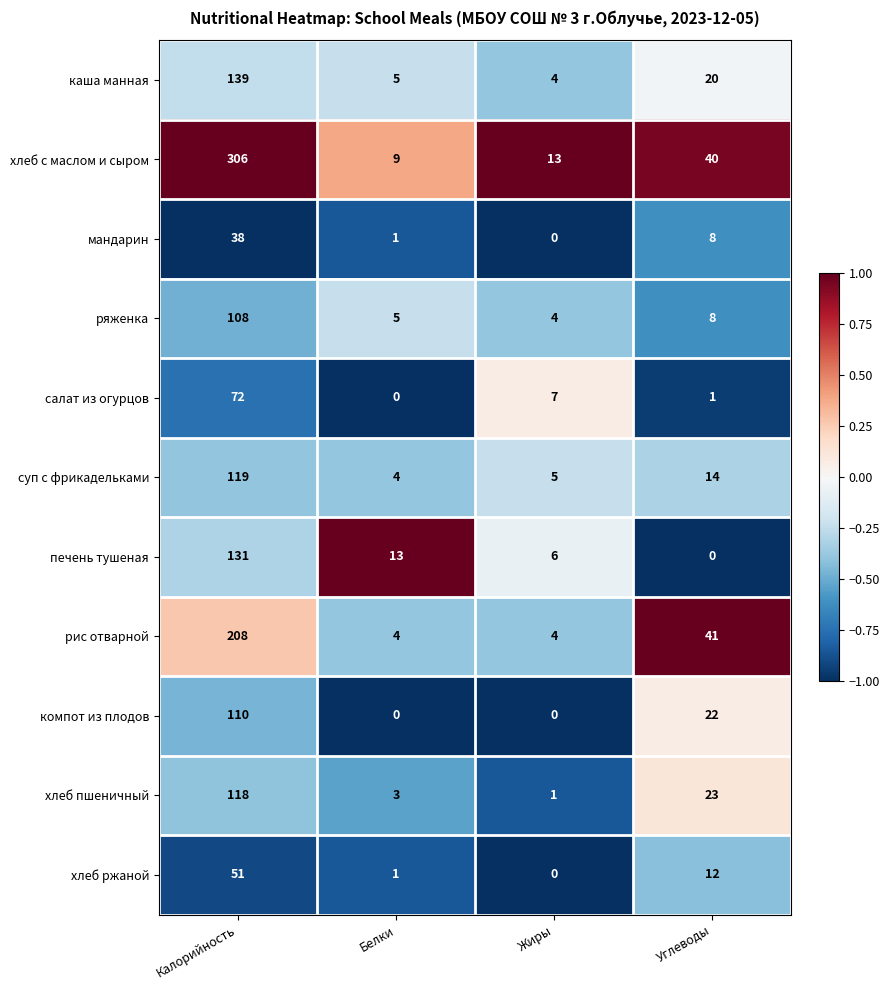

True or false: суп с фрикадельками has a value of 2 at Жиры.

False